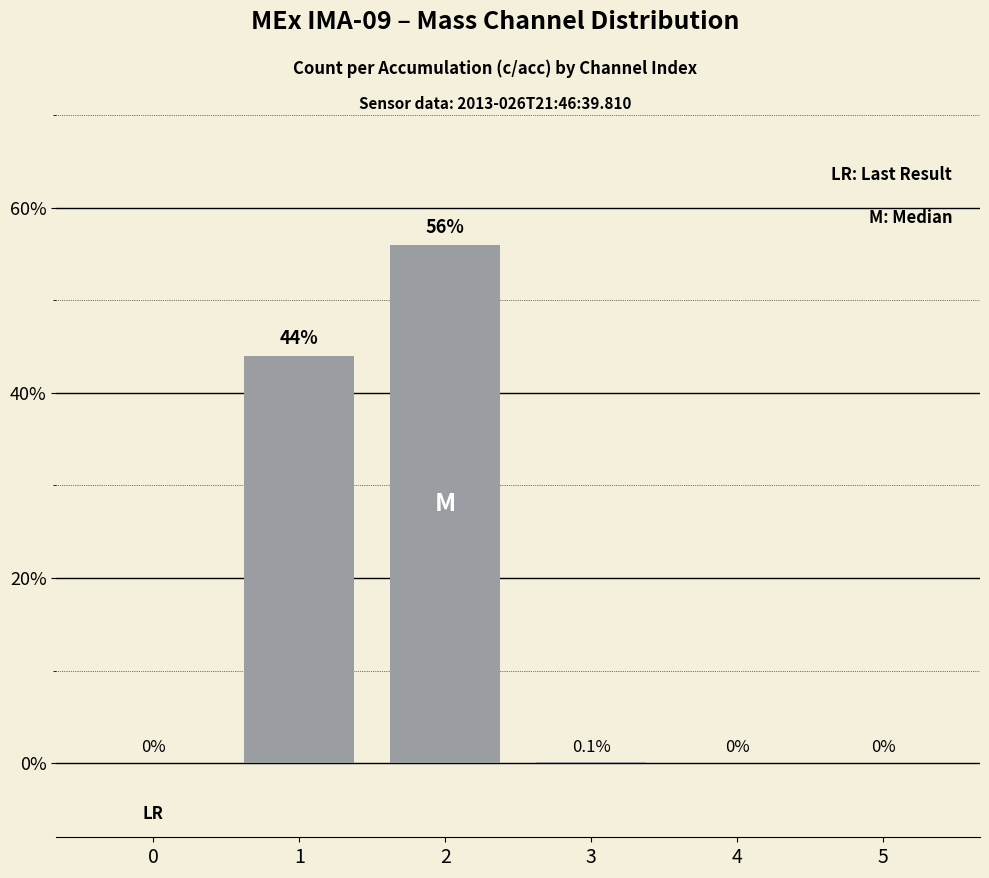

Rank the categories by value from highest to lowest.

2, 1, 3, 0, 4, 5